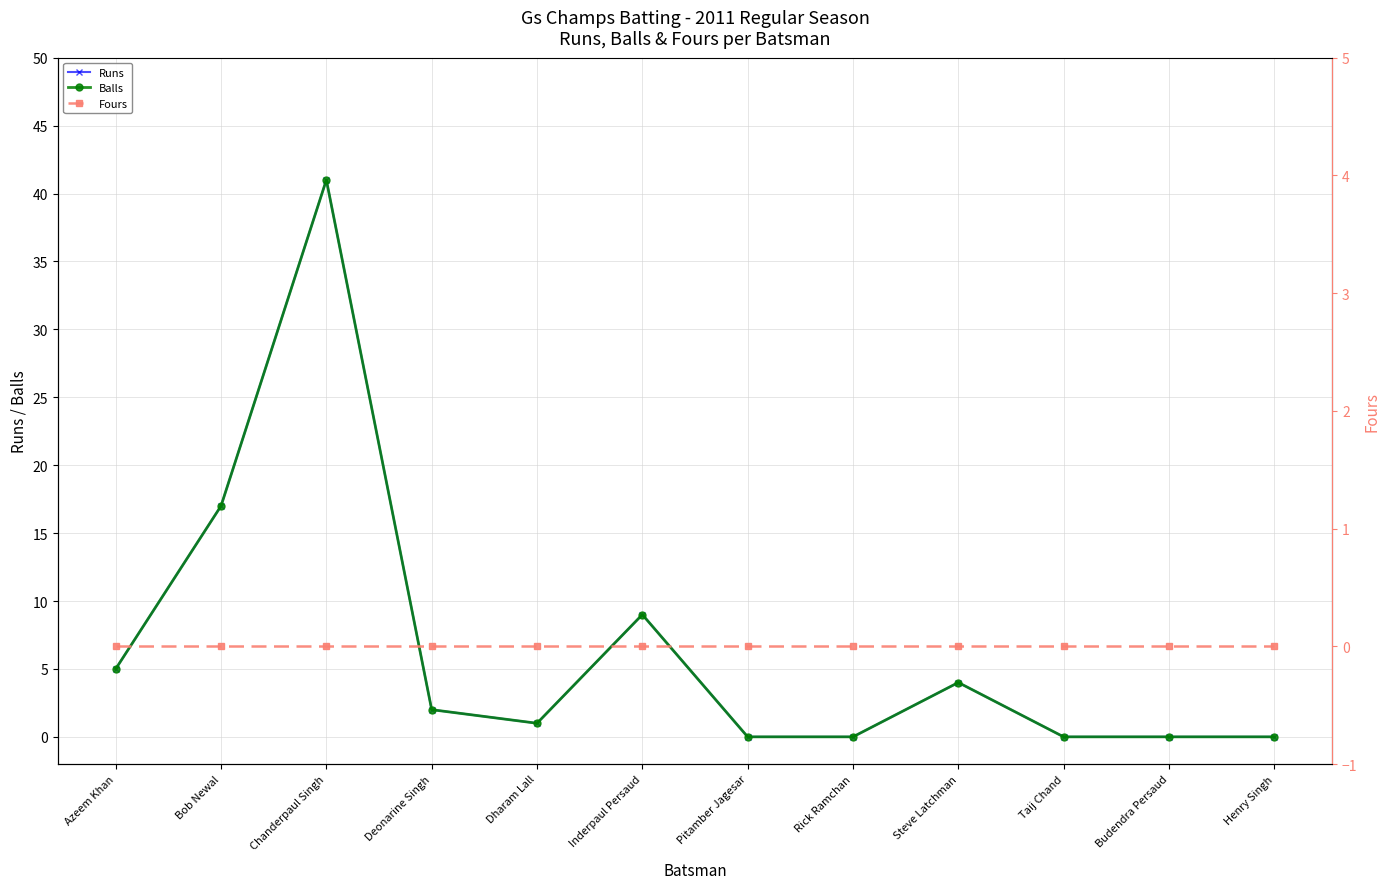

True or false: Fours and Balls cross at least once.

False